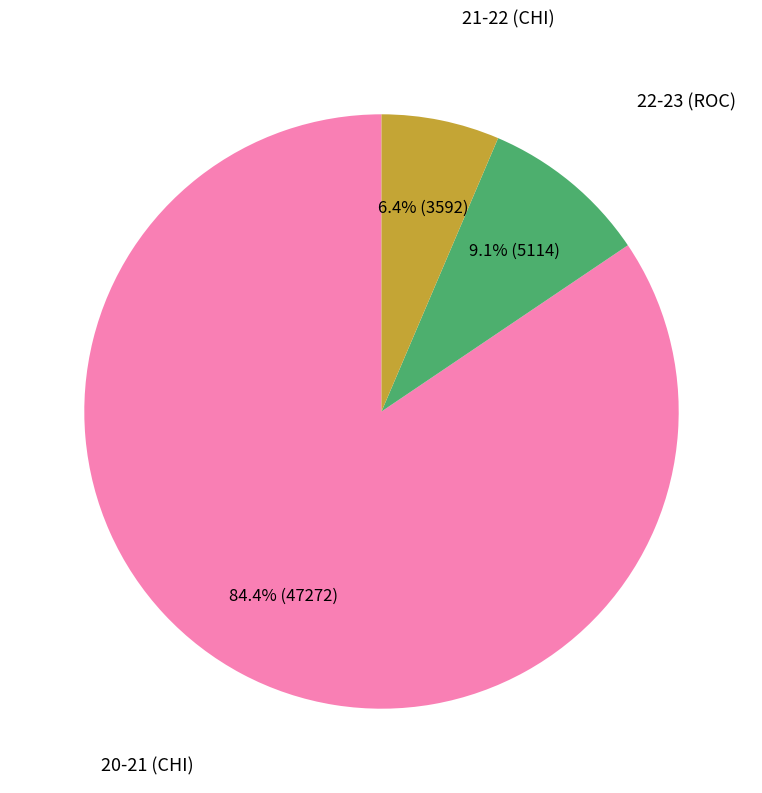

Does any single category account for the majority?

Yes